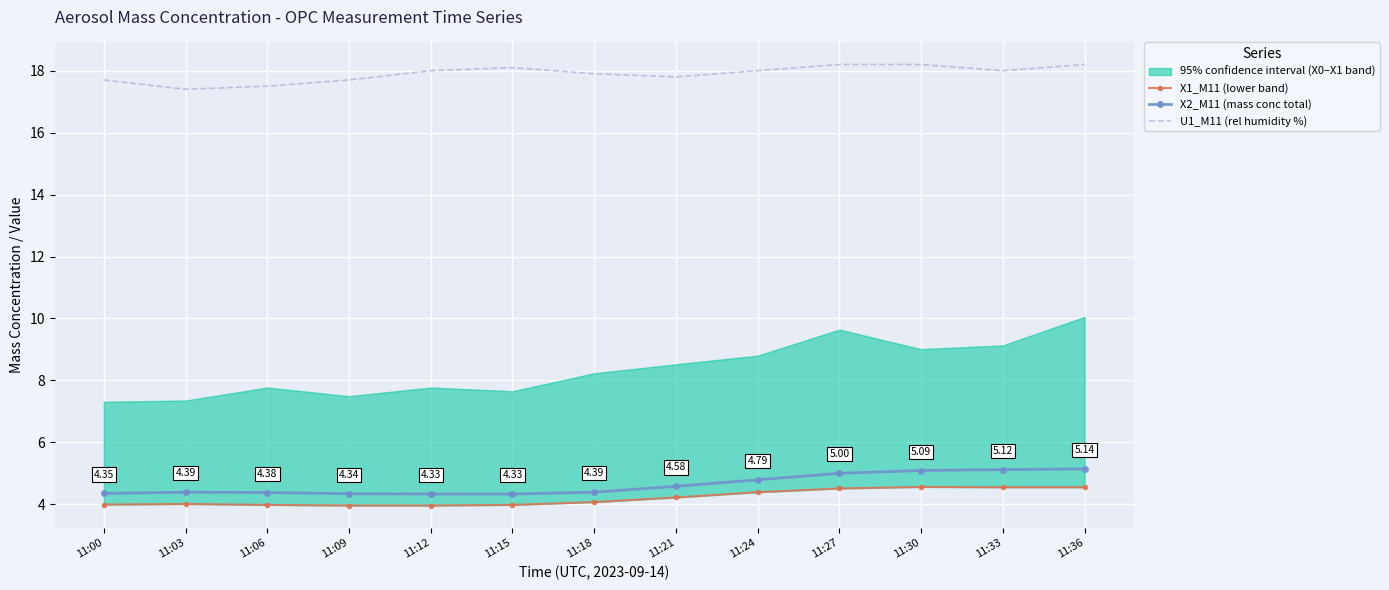

True or false: U1_M11 (rel humidity %) and X2_M11 (mass conc total) cross at least once.

False